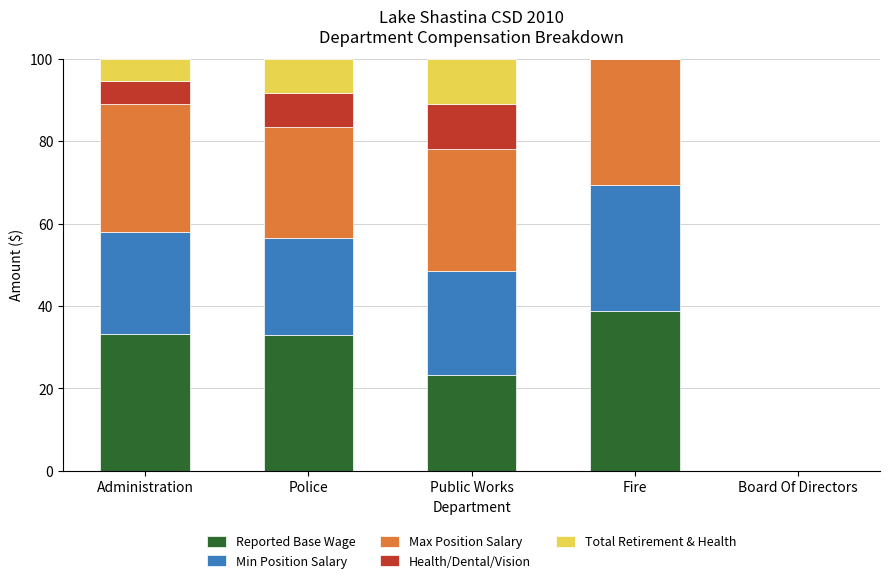

The value of Reported Base Wage at Police is 33.1. True or false?

True